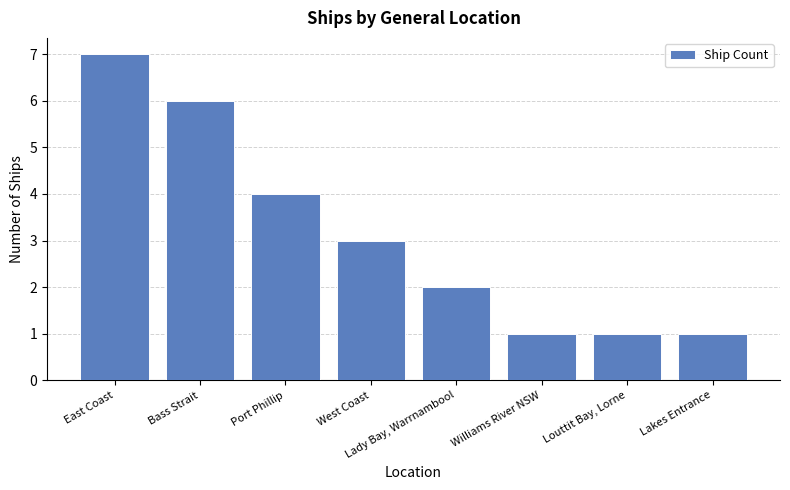

Which label corresponds to the largest value in the chart?

East Coast